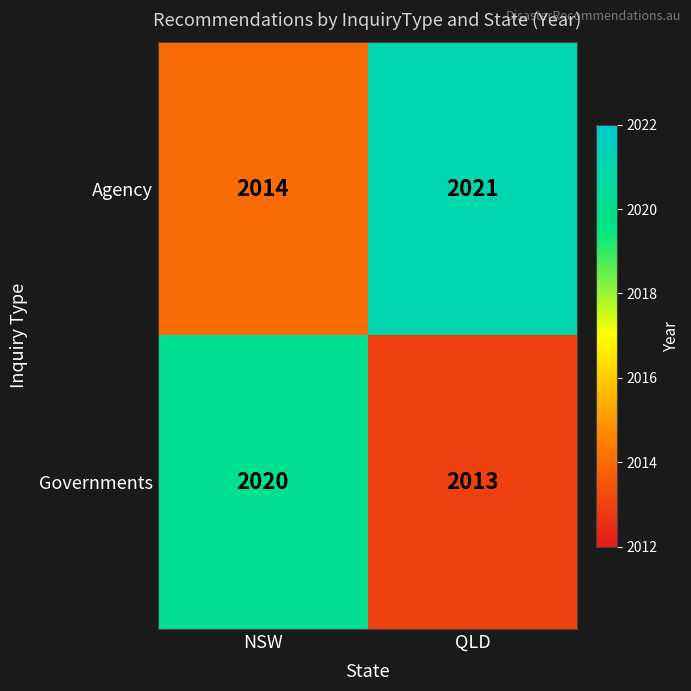

Which series has the largest total across all categories?

Agency